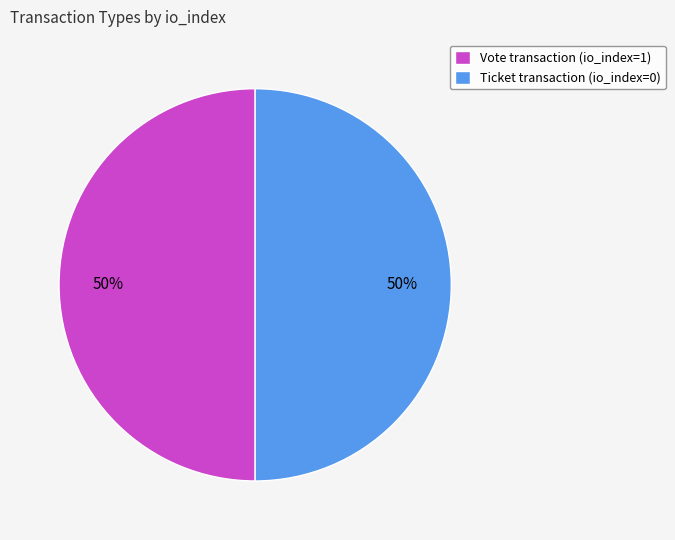

Is the sum of Vote transaction (io_index=1) and Ticket transaction (io_index=0) greater than half?

Yes